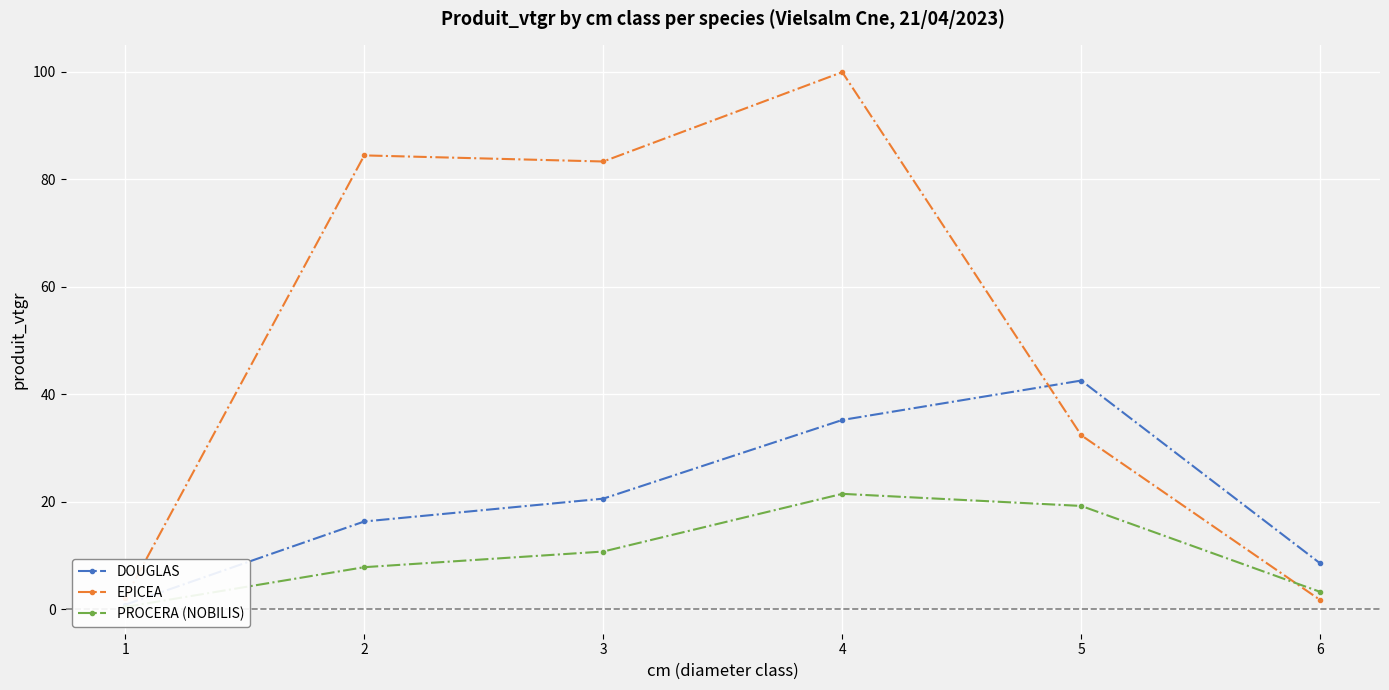

Which has a higher value, 2 or 1?

2